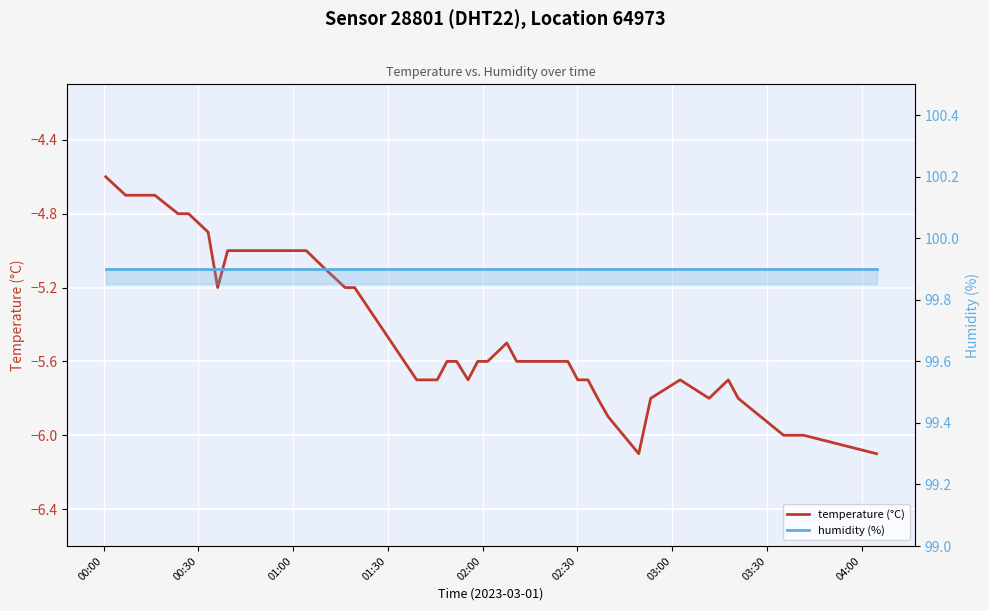

True or false: humidity (%) and temperature (°C) intersect in this chart.

False